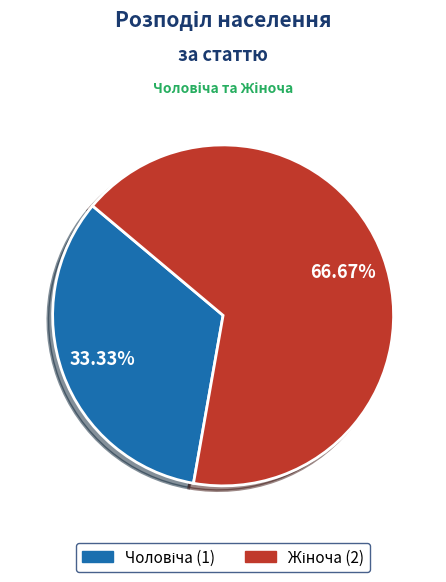

Is there a majority slice in this chart?

Yes